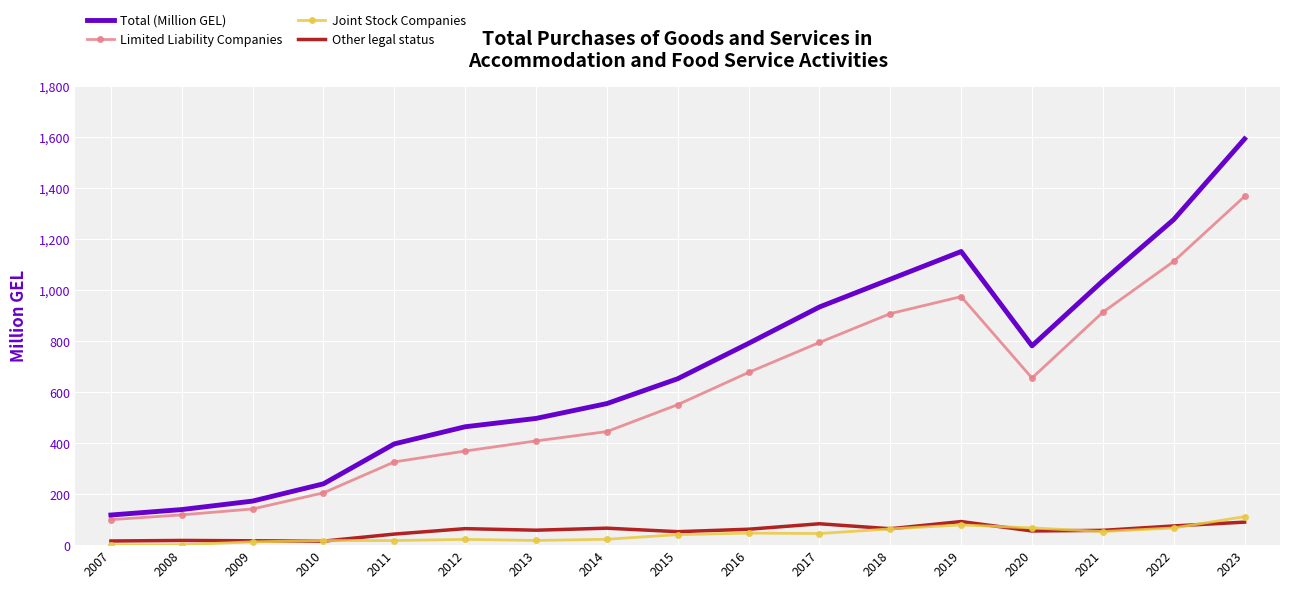

What is the minimum value for Total (Million GEL)?

118.1